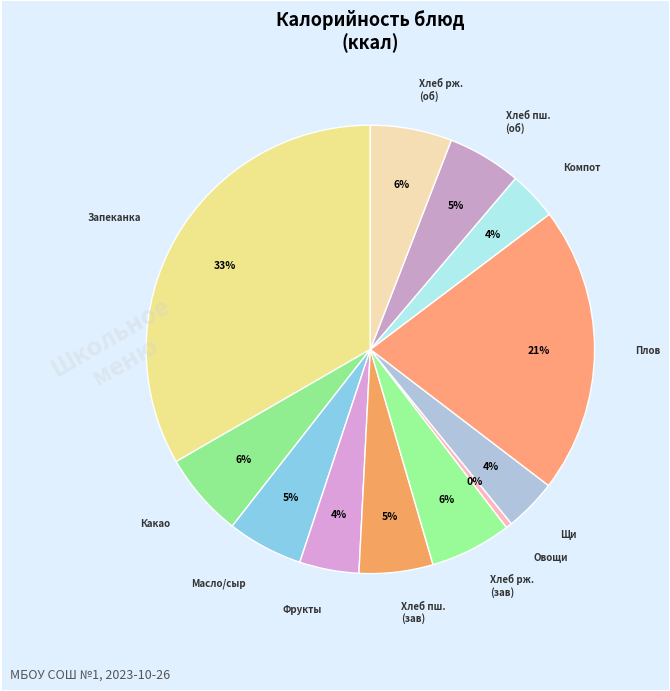

Count the number of slices in the pie.

12